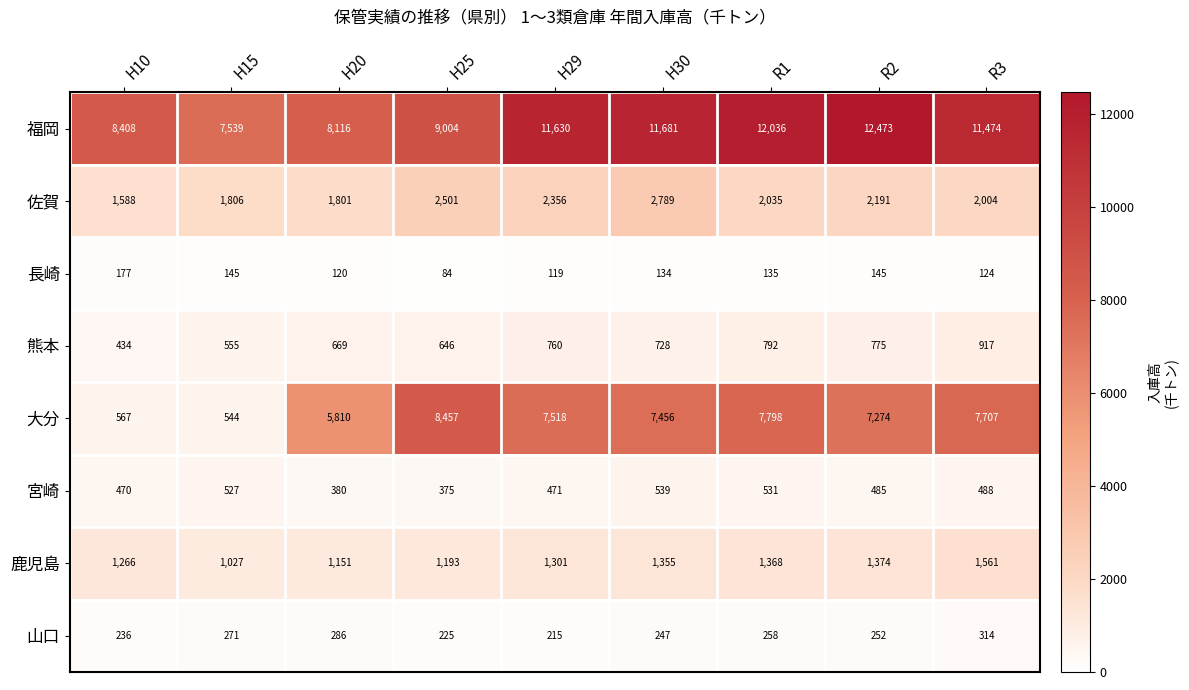

Which series changed the most between H10 and H20?

大分